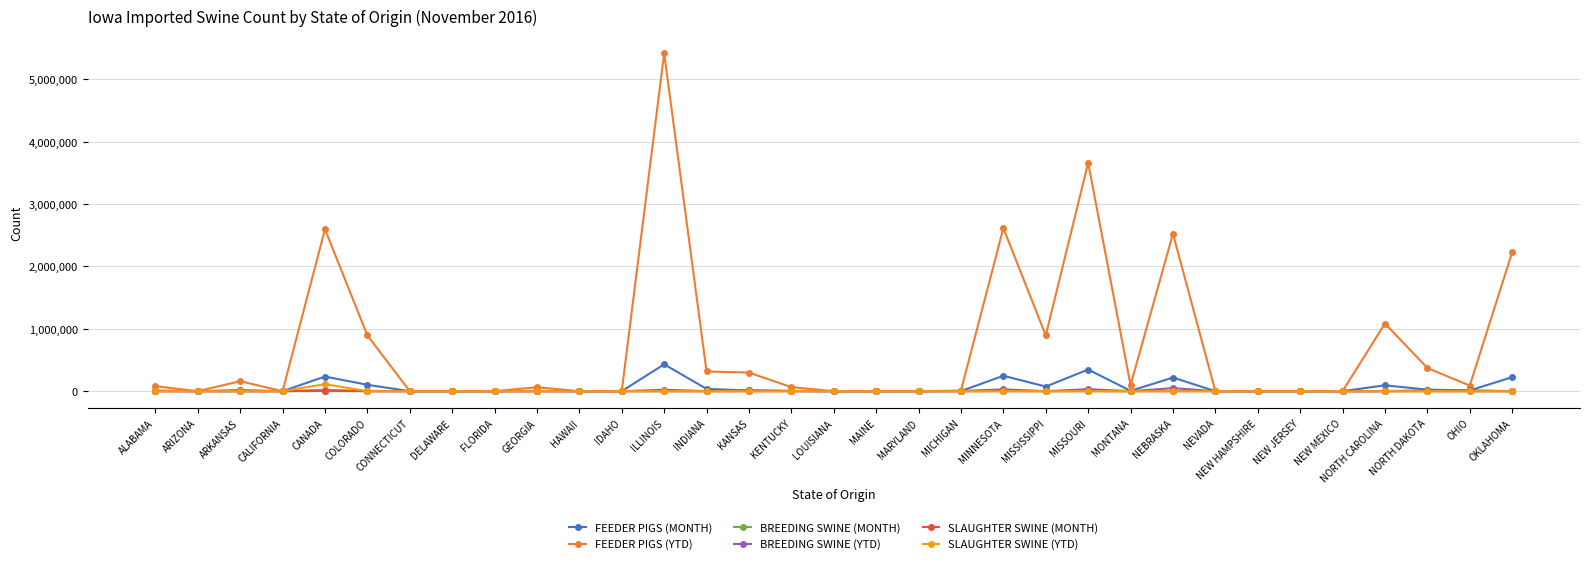

What is the label of the 20th point from the right?

INDIANA